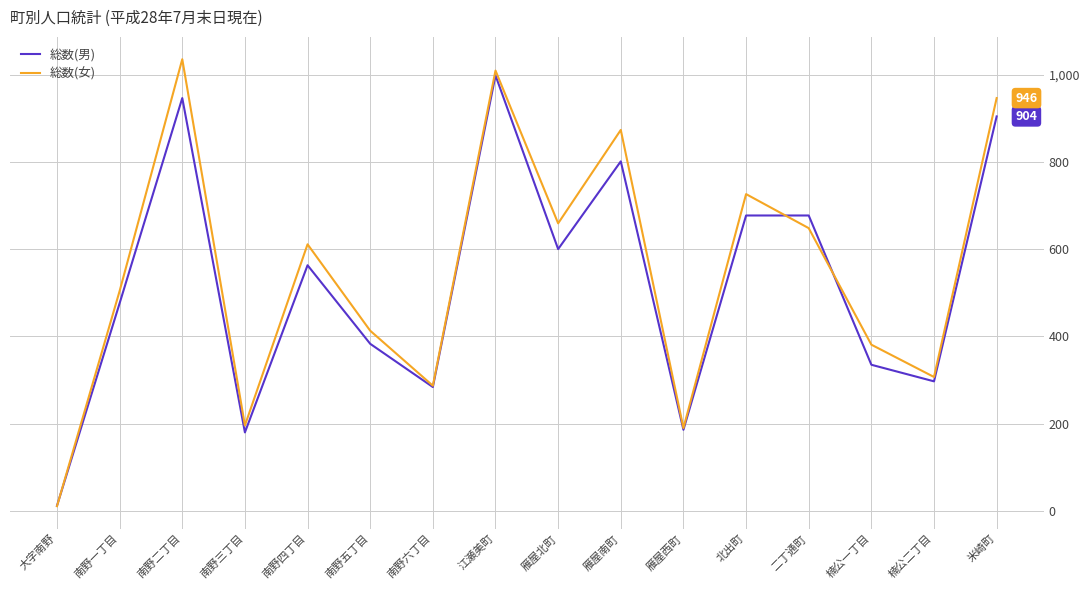

Does the chart display data point markers on the line(s)?

No